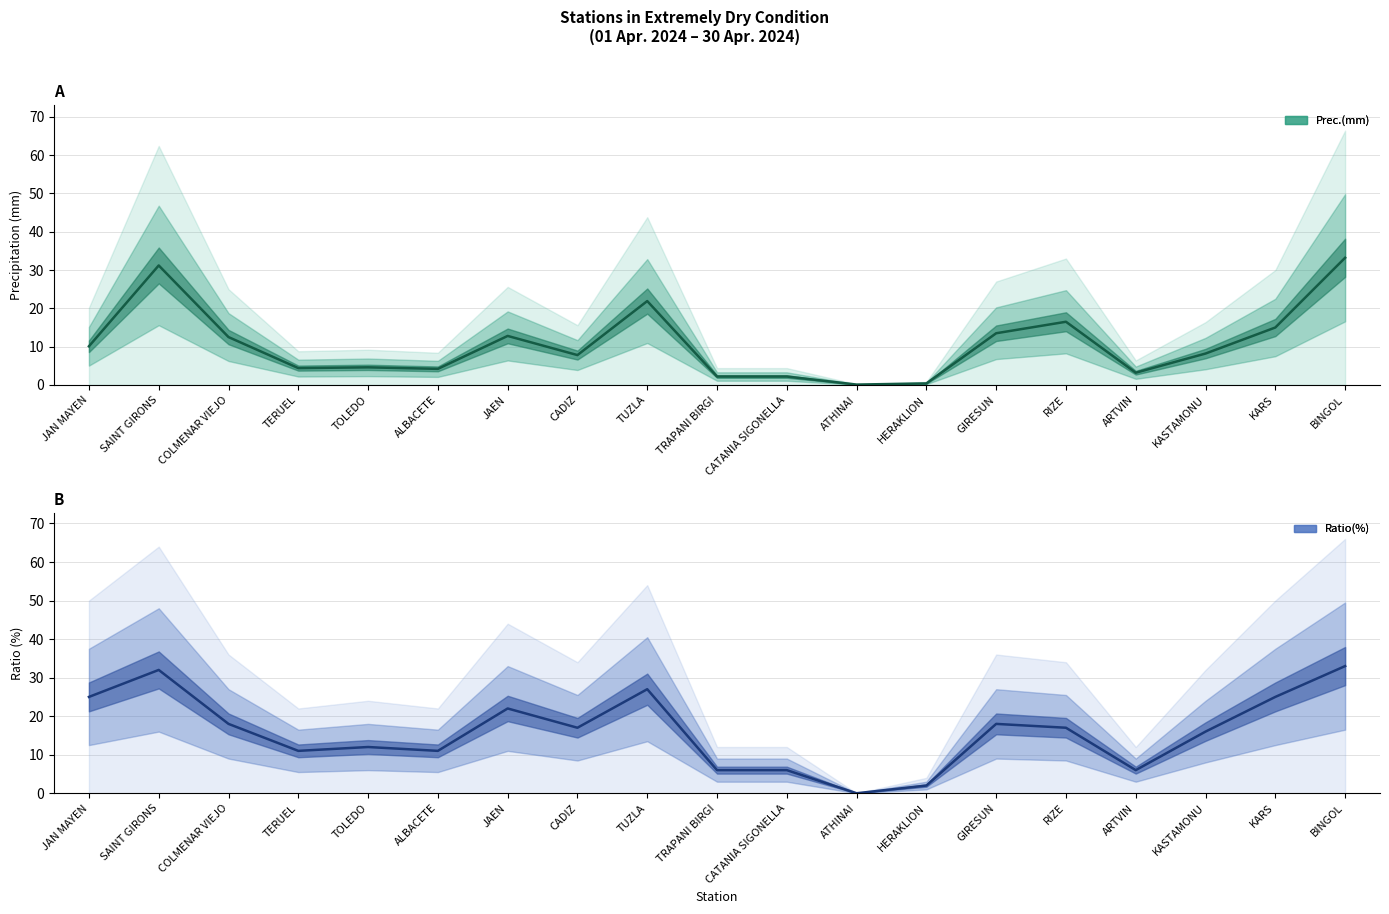

True or false: Prec.(mm) has a value of 13.5 at GIRESUN.

True